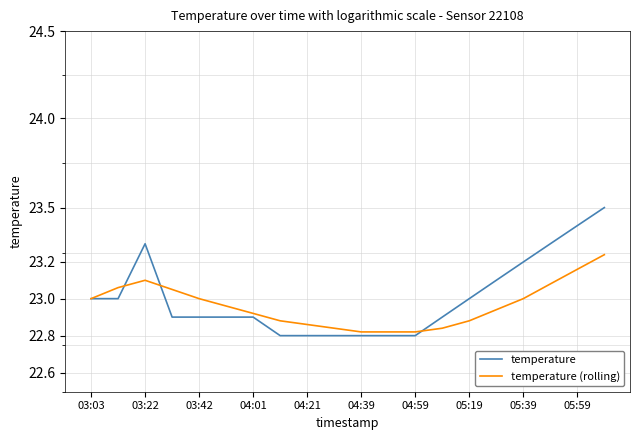

What is the label of the 1st point from the left?

03:03